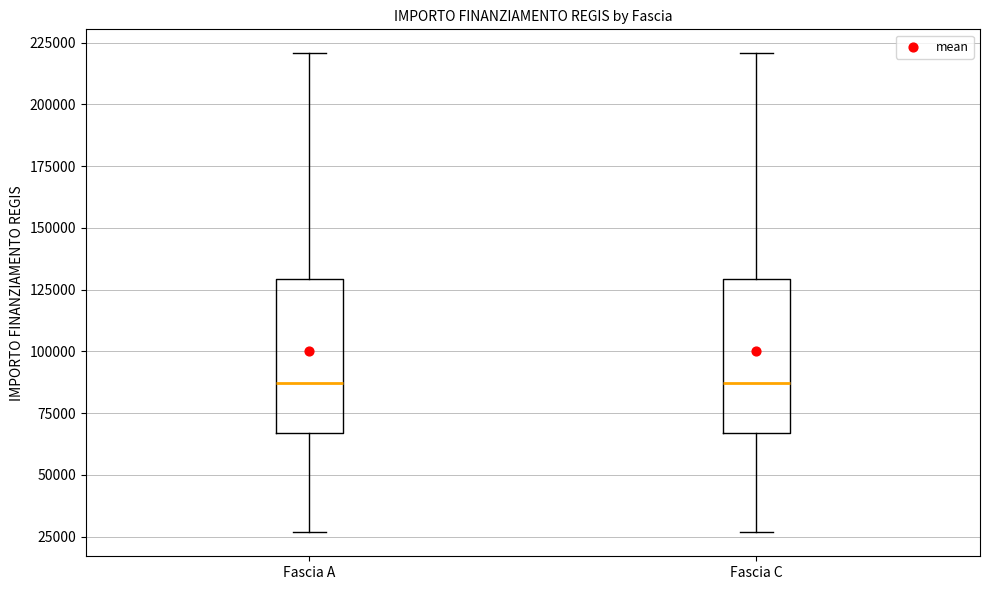

Reading left to right, transcribe this box plot: for each box, give where its median line is, the range the box spans, and where its two whiskers end, as read against the y-axis. The values are not printed on the chart, so give them approximately, as read against the axis.

Fascia A: median 85000, box 65000 to 130000, whiskers 25000 to 220000
Fascia C: median 85000, box 65000 to 130000, whiskers 25000 to 220000